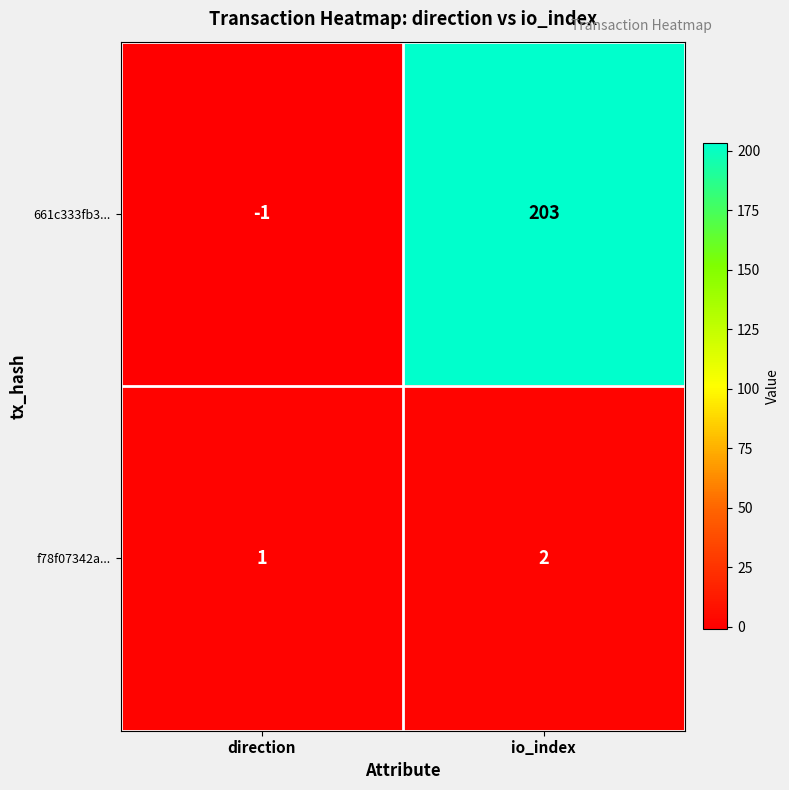

Count the number of data series in this chart.

2